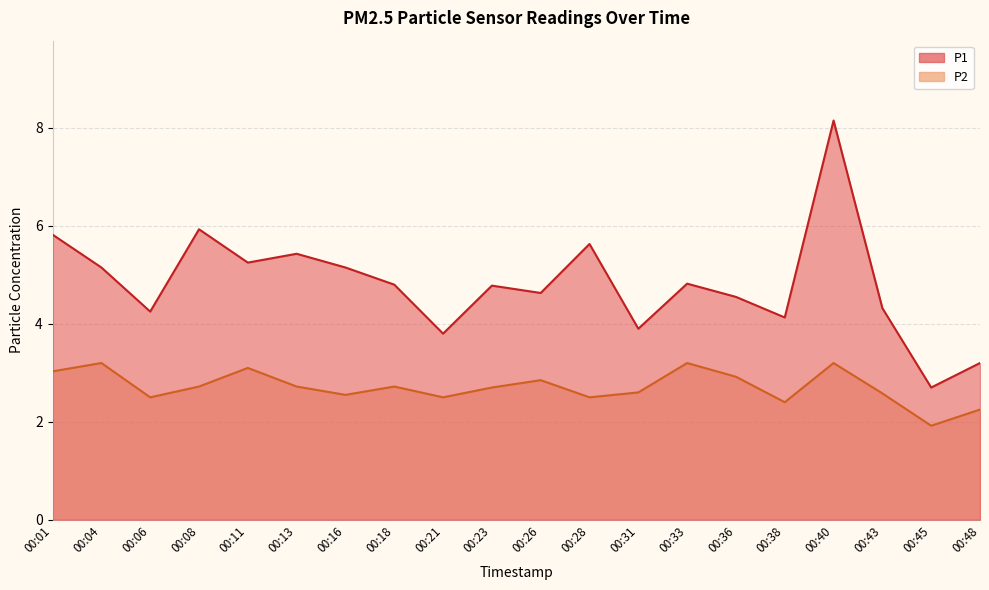

What is the total value across all series at 00:16?

7.7